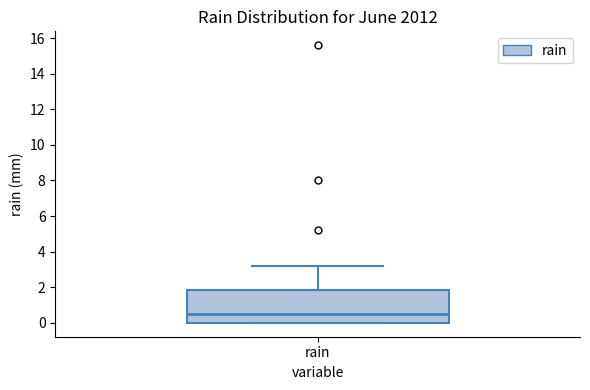

Read this box plot against the y-axis: the position of the median line, the range covered by the box, and the ends of both whiskers. The values are not printed on the chart, so give them approximately, as read against the axis.

median 0.6, box 0.0 to 1.8, whiskers 0.0 to 3.2